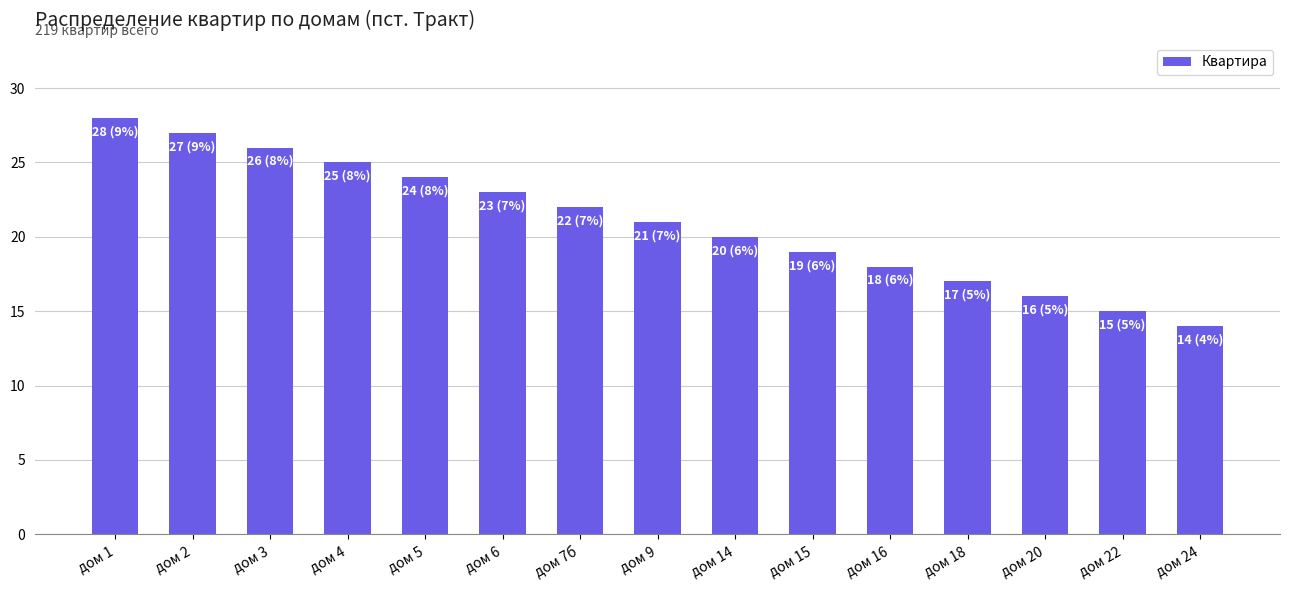

Count the number of data series in this chart.

1